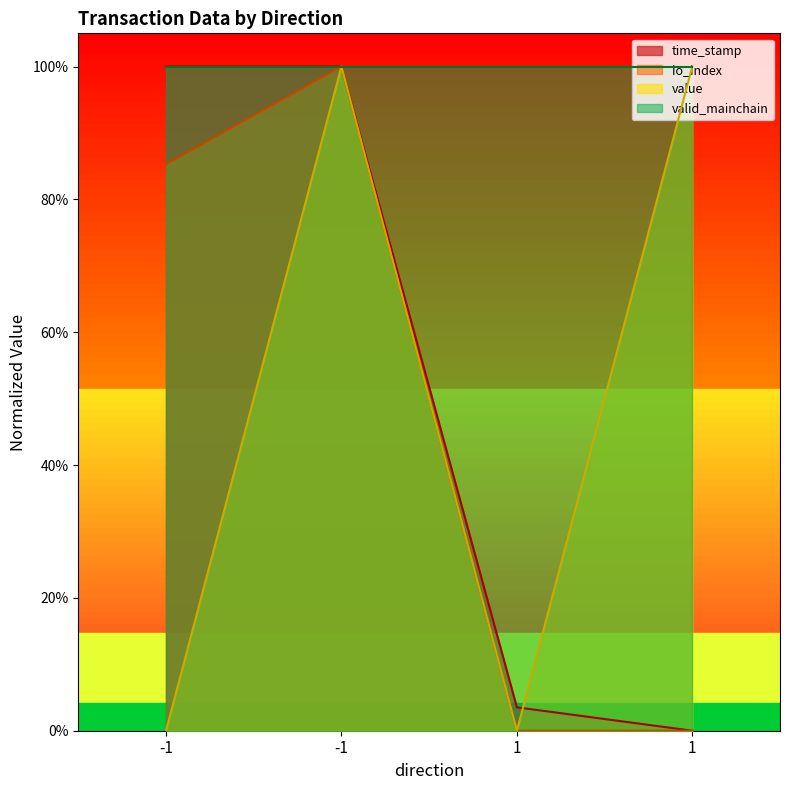

True or false: value and time_stamp intersect in this chart.

True